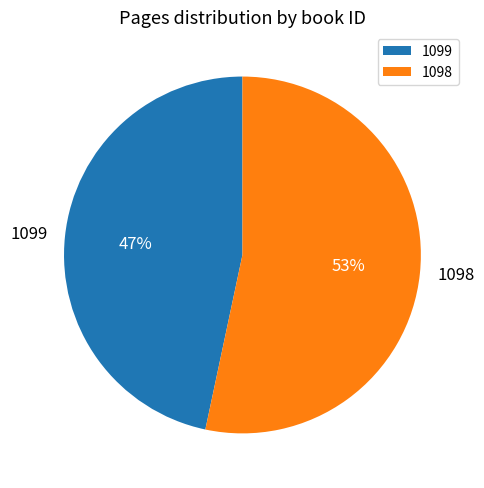

To the nearest percent, what is the average slice percentage?

50%